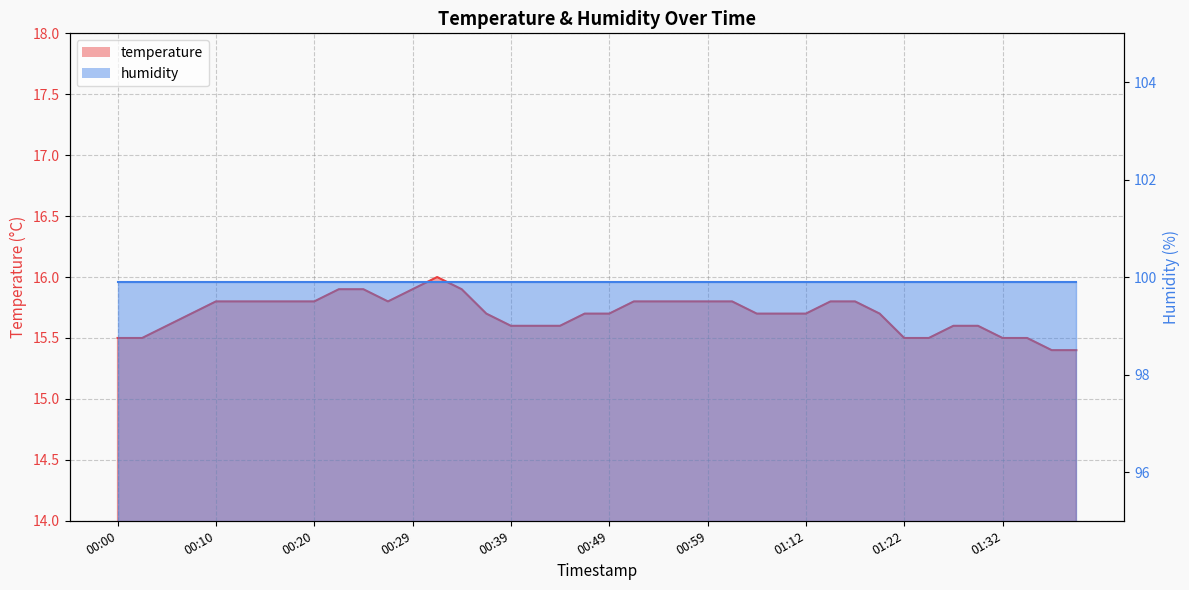

What is the value of the 19th point from the left?

15.6